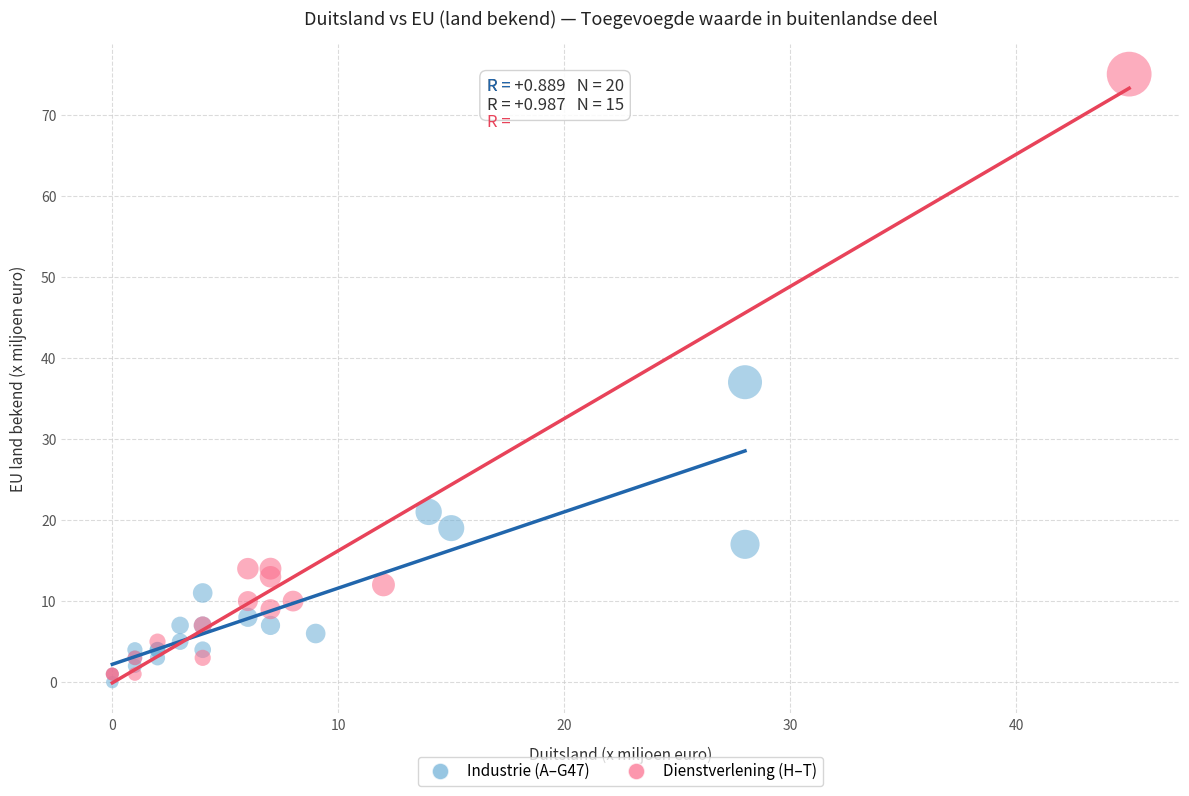

Which series has the largest Y range (max minus min)?

Dienstverlening (H–T)